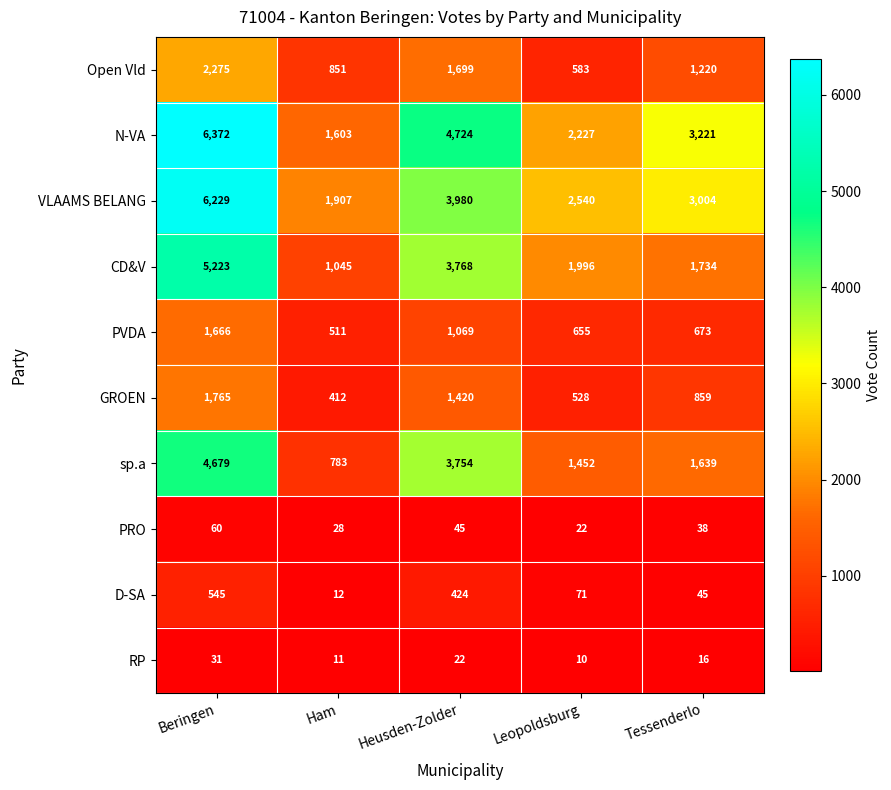

What is the total value across all series at Beringen?

28845